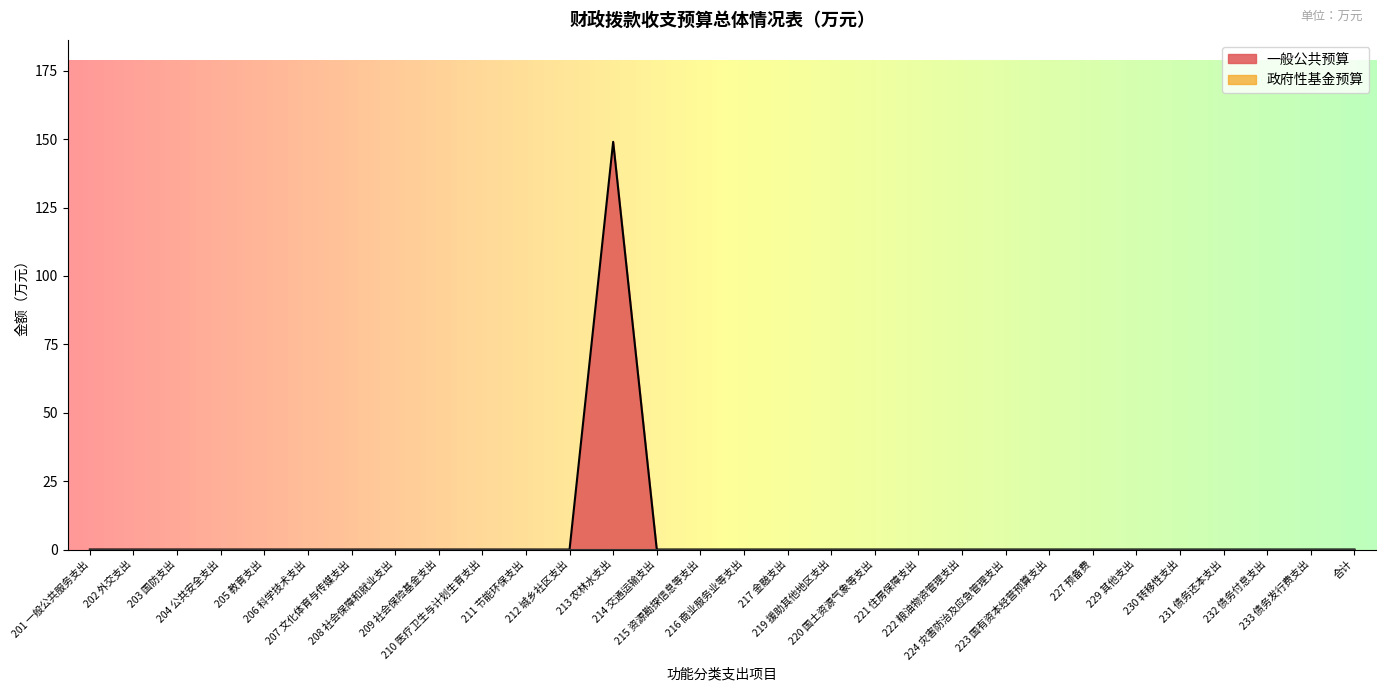

Which series has the largest range (max minus min)?

一般公共预算